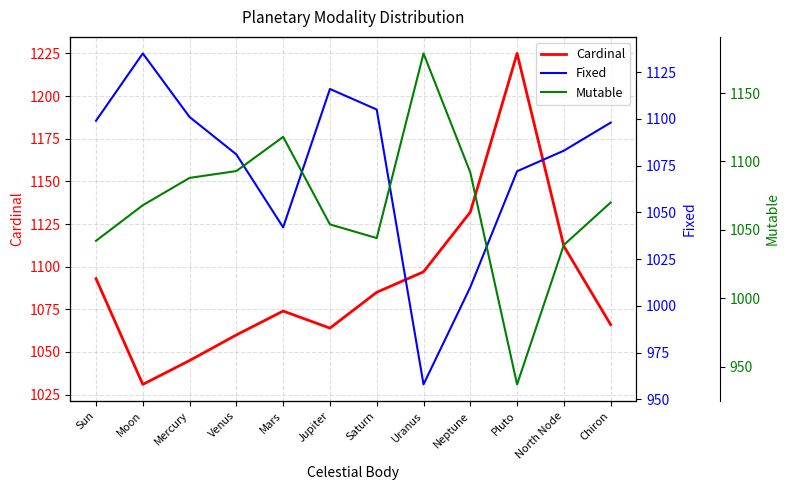

At which label does Fixed first exceed 1098?

Sun